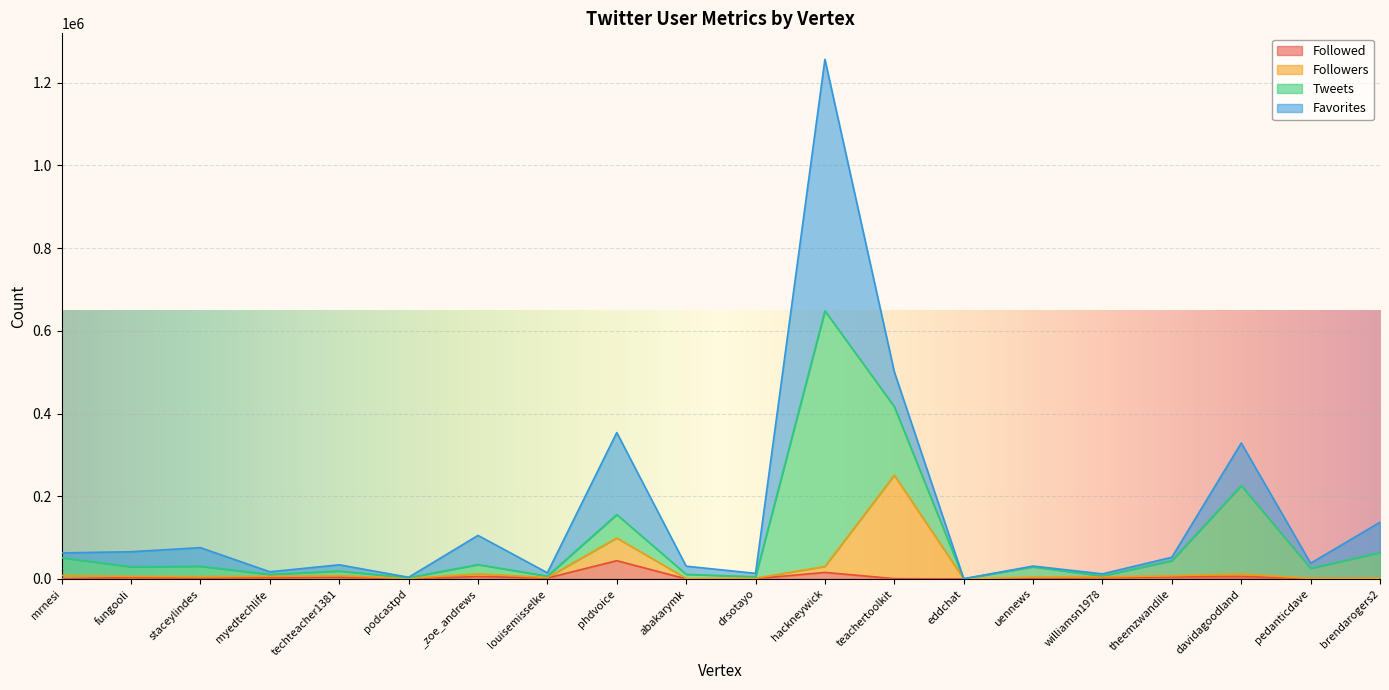

True or false: Followers and Followed intersect in this chart.

False